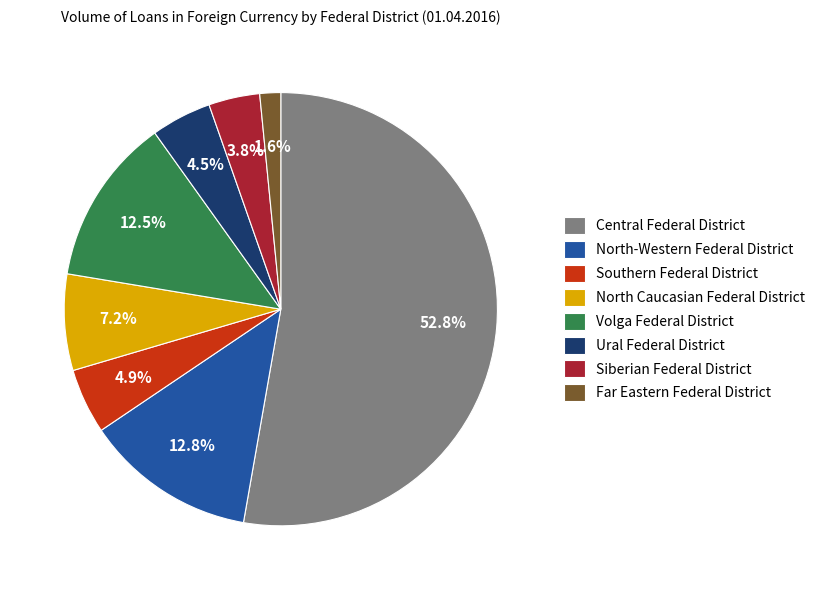

How many slices are in this pie chart?

8